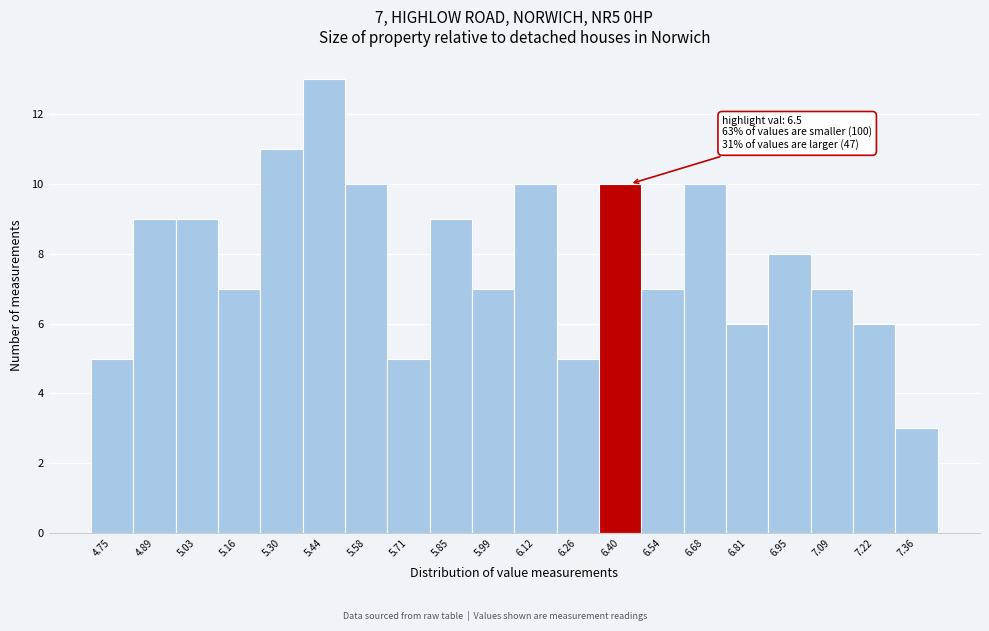

Reading left to right, transcribe all the data shown in this chart.

4.75=5	4.89=9	5.03=9	5.16=7	5.30=11	5.44=13	5.58=10	5.71=5	5.85=9	5.99=7	6.12=10	6.26=5	6.40=10	6.54=7	6.68=10	6.81=6	6.95=8	7.09=7	7.22=6	7.36=3